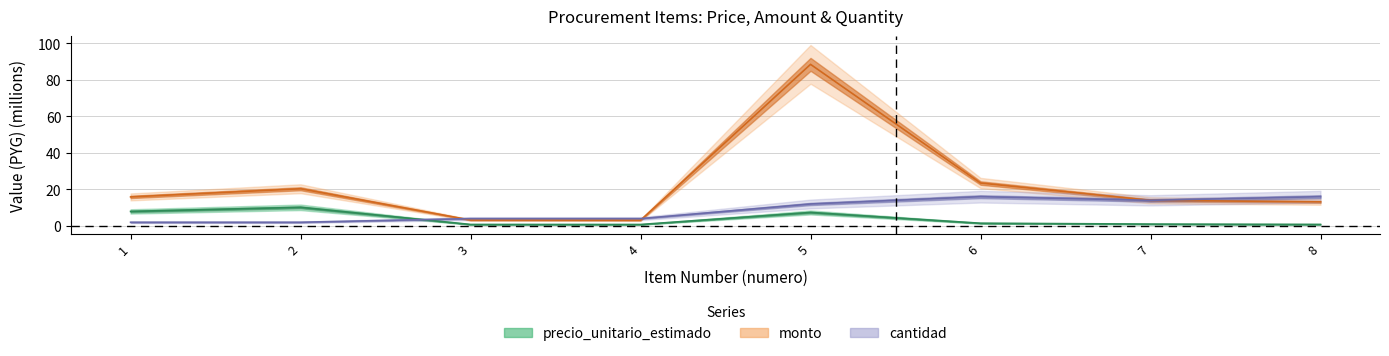

Is it true that precio_unitario_estimado equals 0.7 at 7?

False